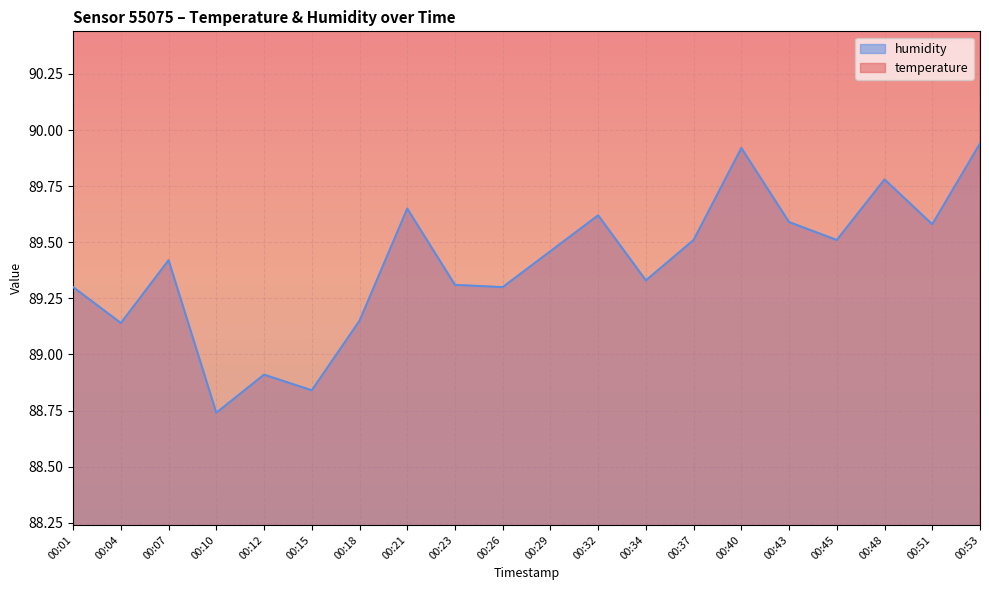

The humidity series shows 89.4 at 00:07. True or false?

True